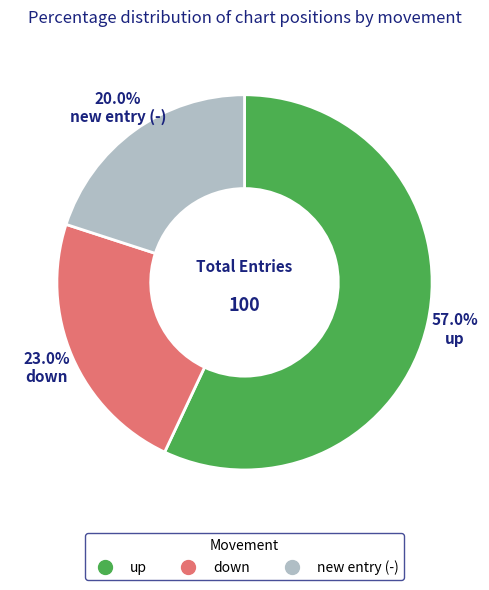

Is there a majority slice in this chart?

Yes